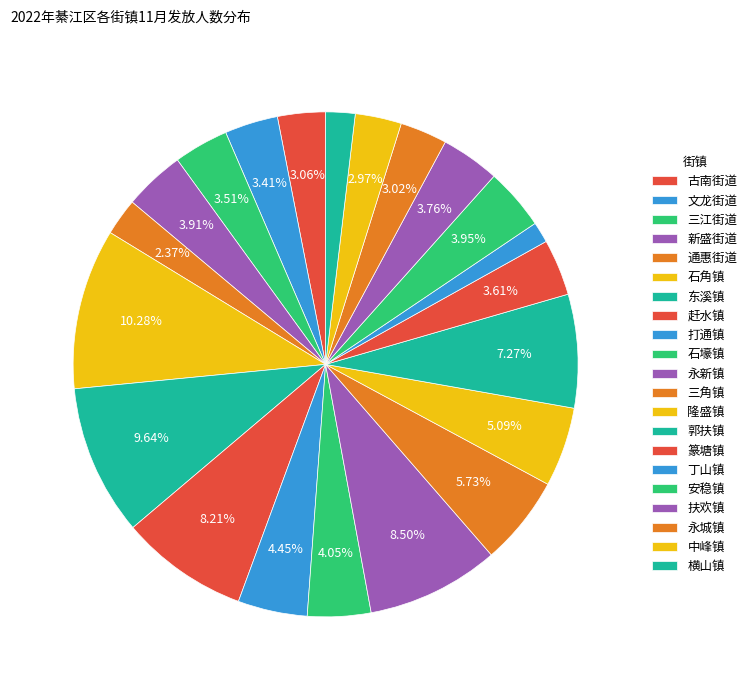

How many segments does this pie chart have?

21